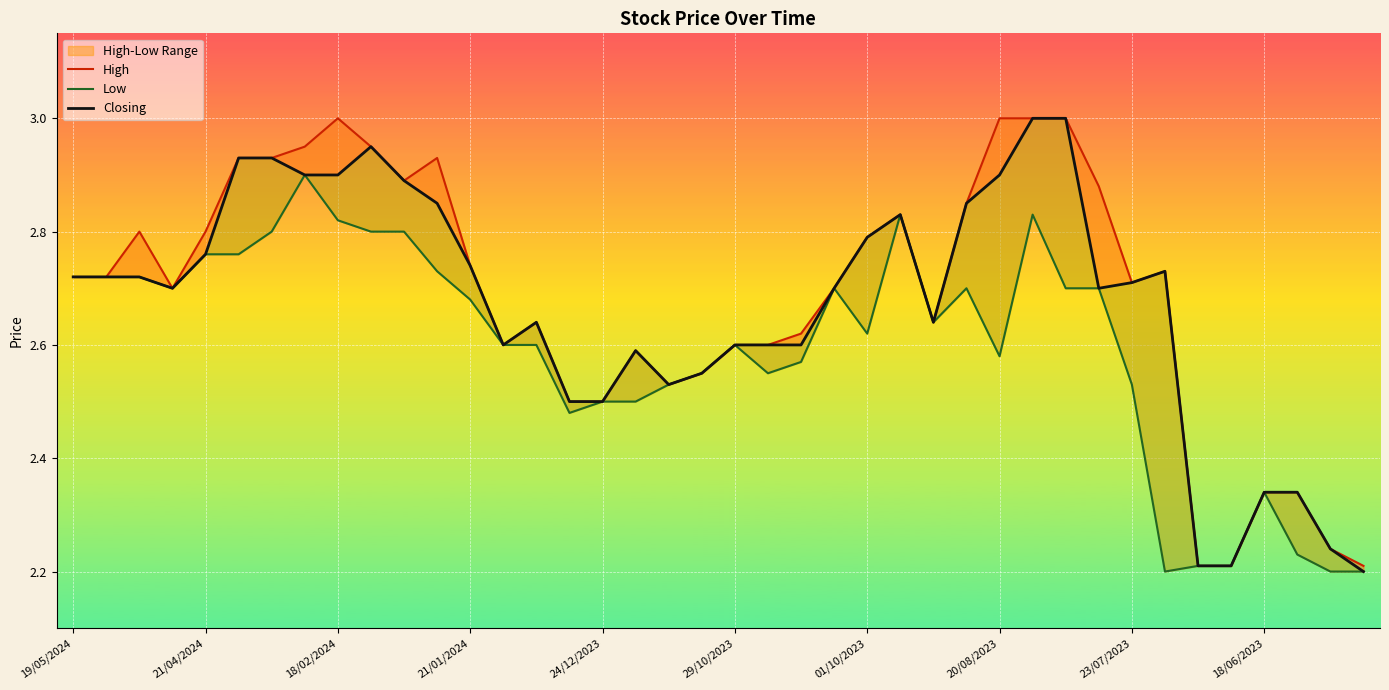

What position from the left is 20/08/2023?

8